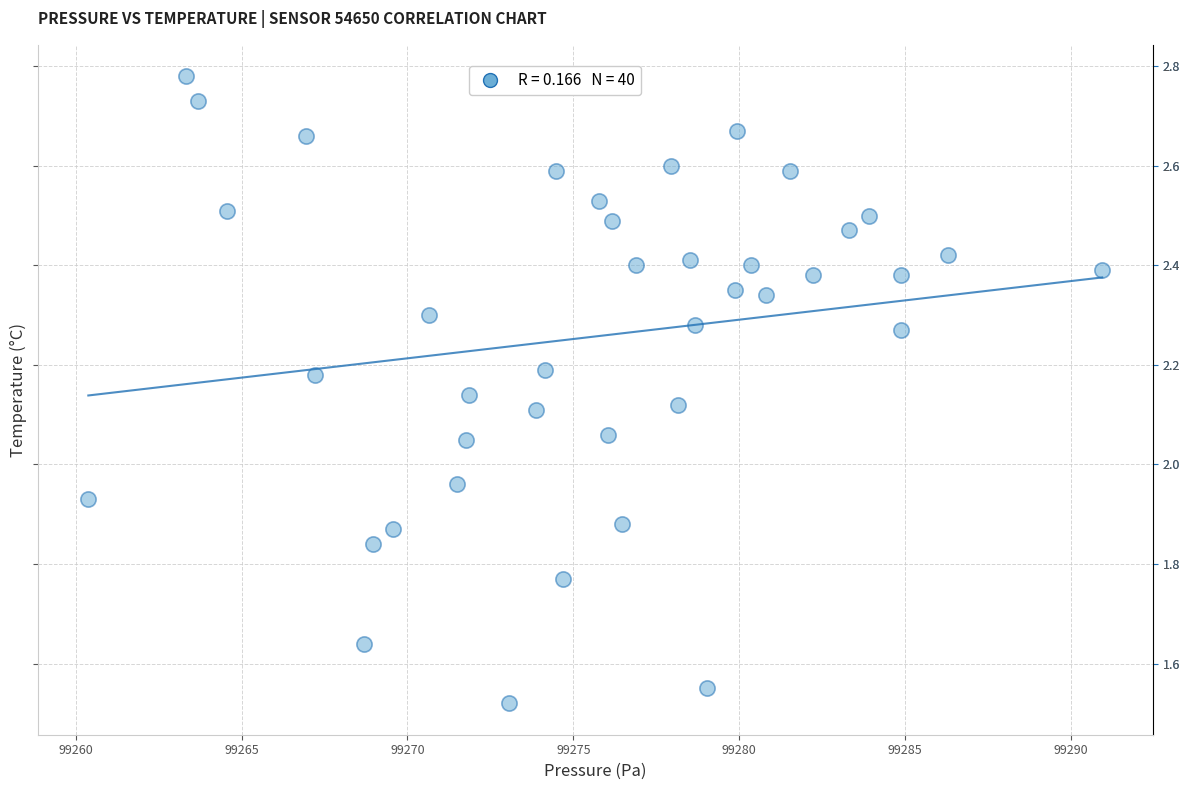

What is the range of Y values (max minus min)?

1.3